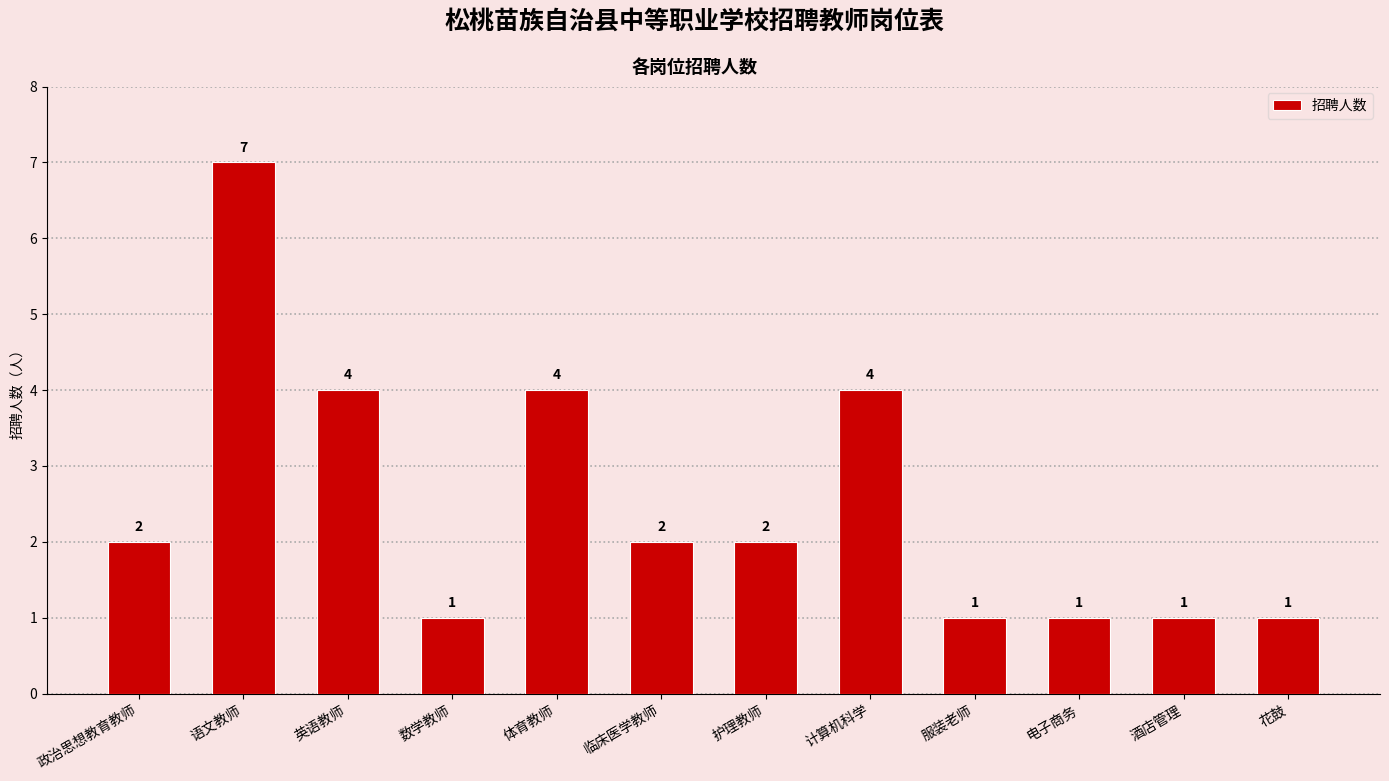

Which has a higher value, 电子商务 or 体育教师?

体育教师